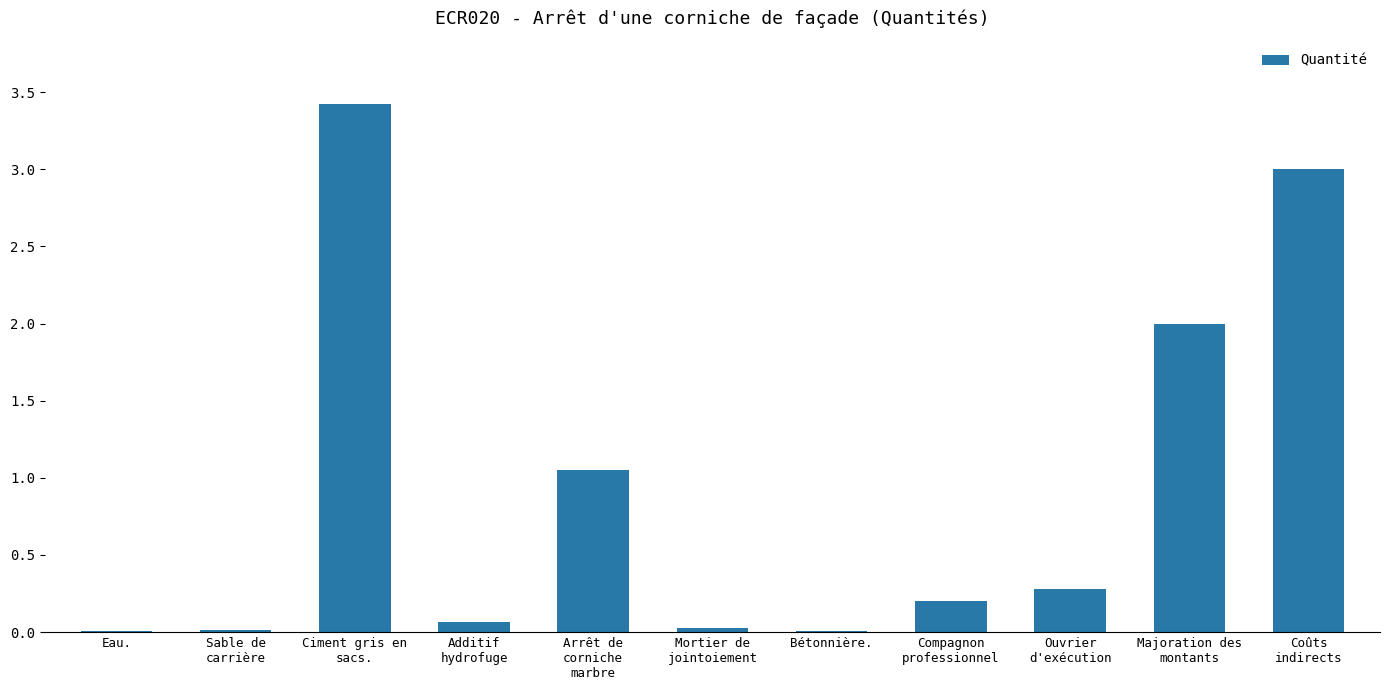

Are the bars horizontal?

No